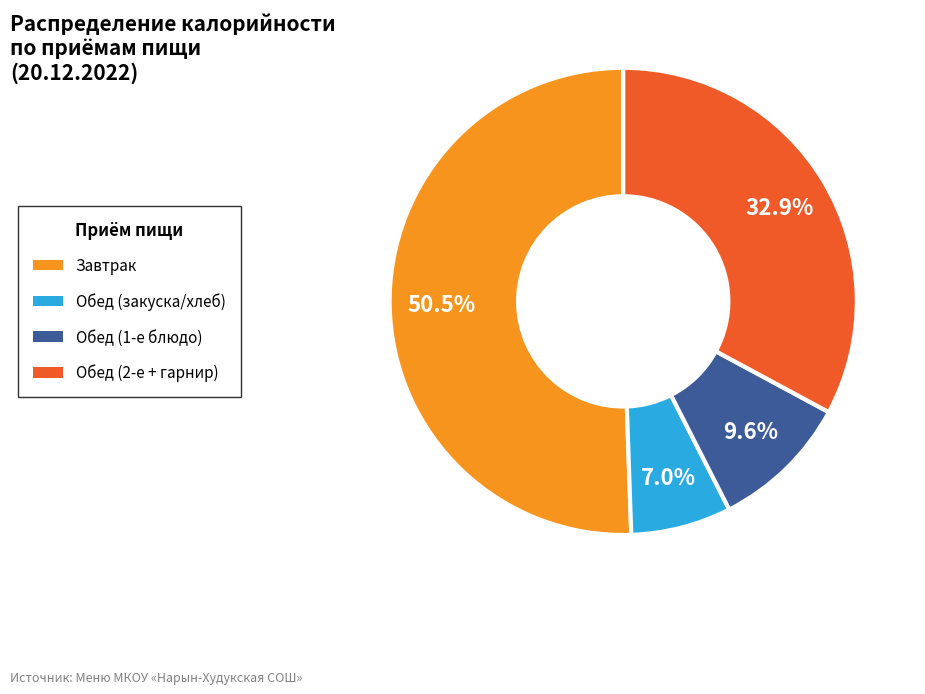

Does any single category account for the majority?

Yes